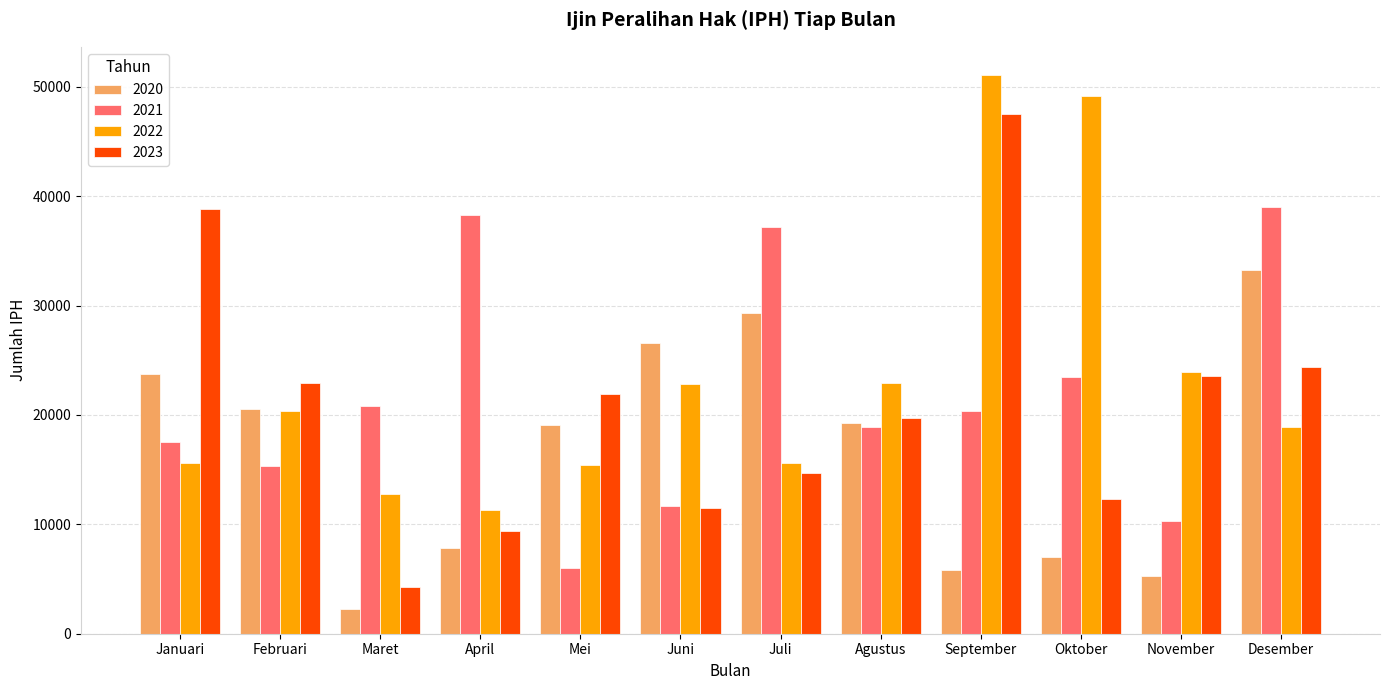

The value of 2022 at Mei is 15383. True or false?

True